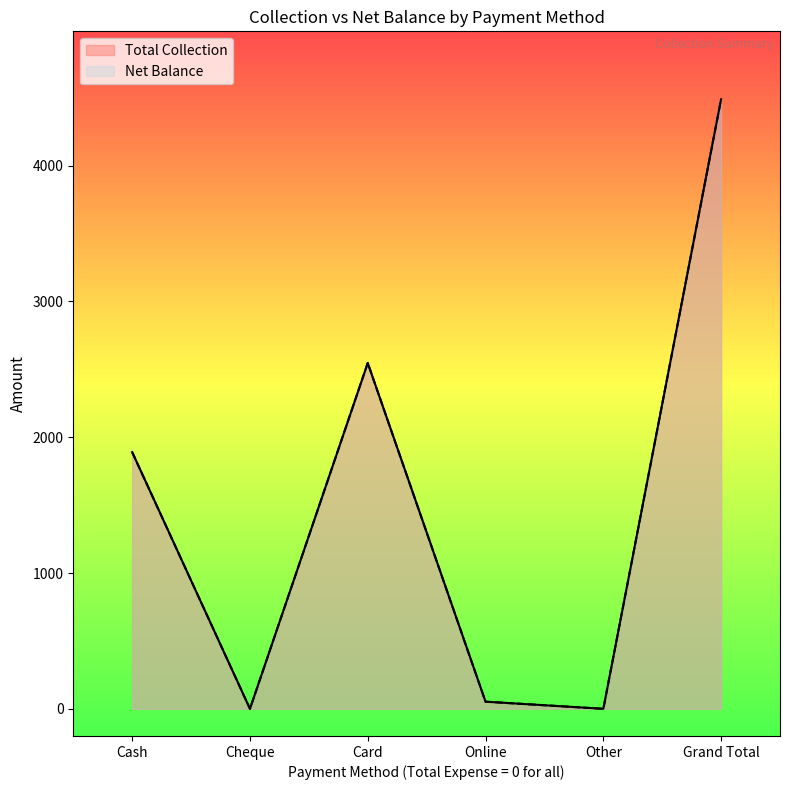

At which category is the sum across all series the highest?

Grand Total